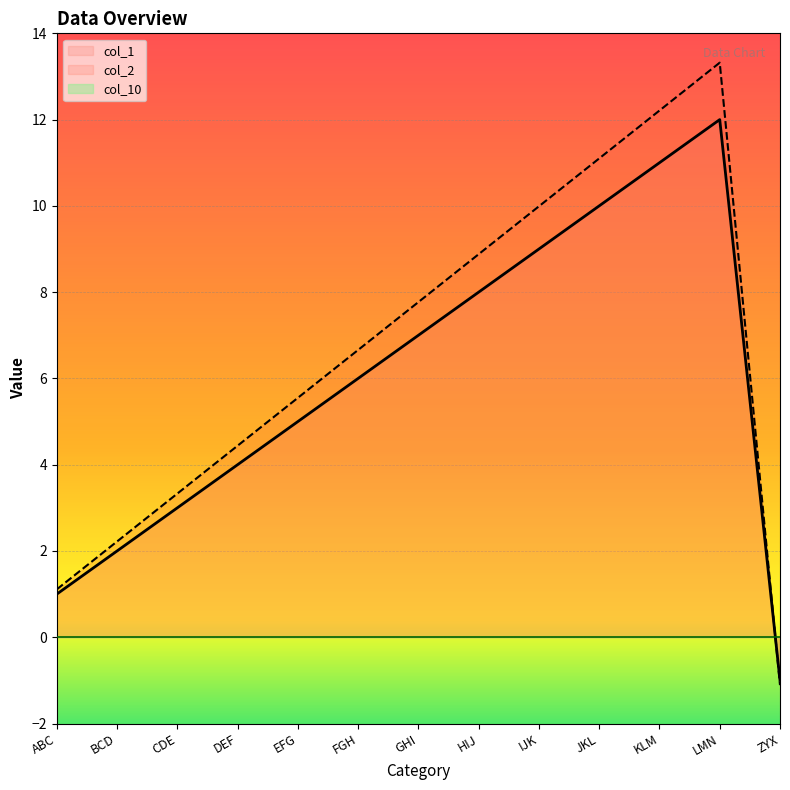

Reading right to left, list all the values displayed in this chart.

col_1: ZYX=-1.0	LMN=12.0	KLM=11.0	JKL=10.0	IJK=9.0	HIJ=8.0	GHI=7.0	FGH=6.0	EFG=5.0	DEF=4.0	CDE=3.0	BCD=2.0	ABC=1.0
col_2: ZYX=-1.1	LMN=13.3	KLM=12.2	JKL=11.1	IJK=10.0	HIJ=8.9	GHI=7.8	FGH=6.7	EFG=5.5	DEF=4.4	CDE=3.3	BCD=2.2	ABC=1.1